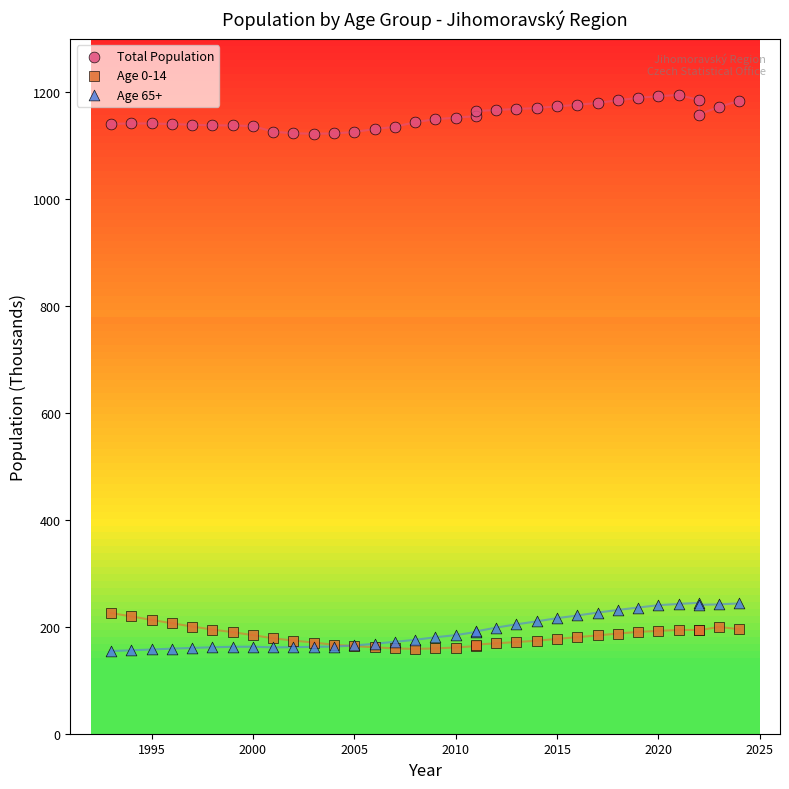

What is the X range (max minus min) for the scatter plot?

31.0